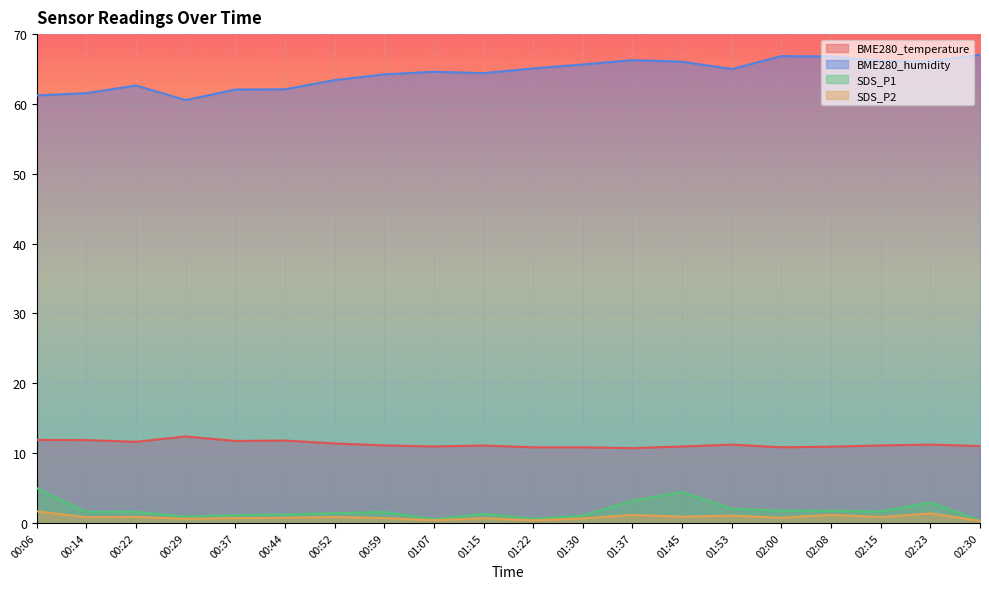

True or false: BME280_humidity and SDS_P2 cross at least once.

False